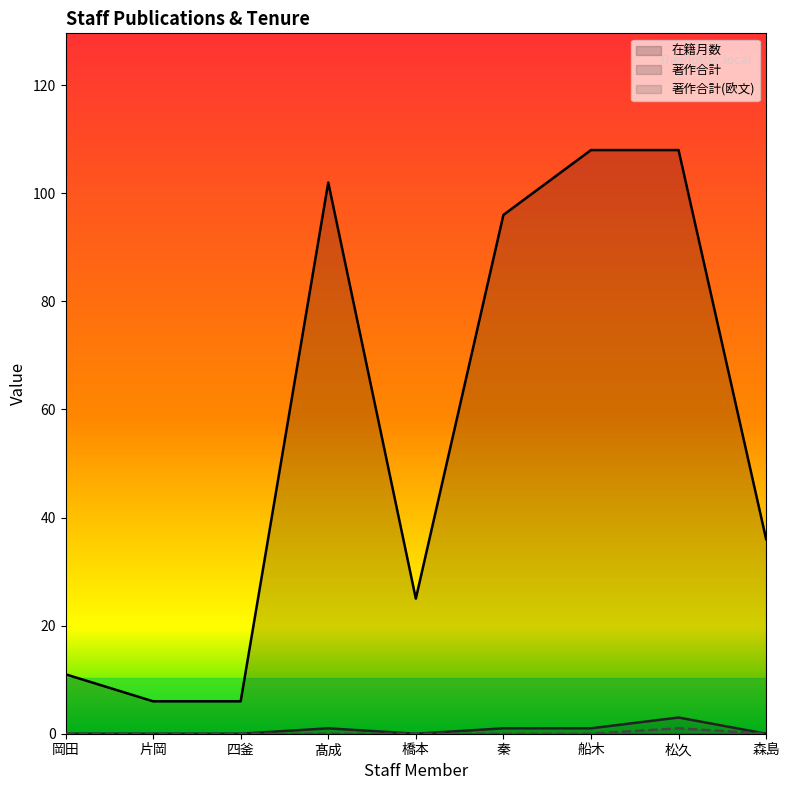

Which series has the largest total across all categories?

在籍月数